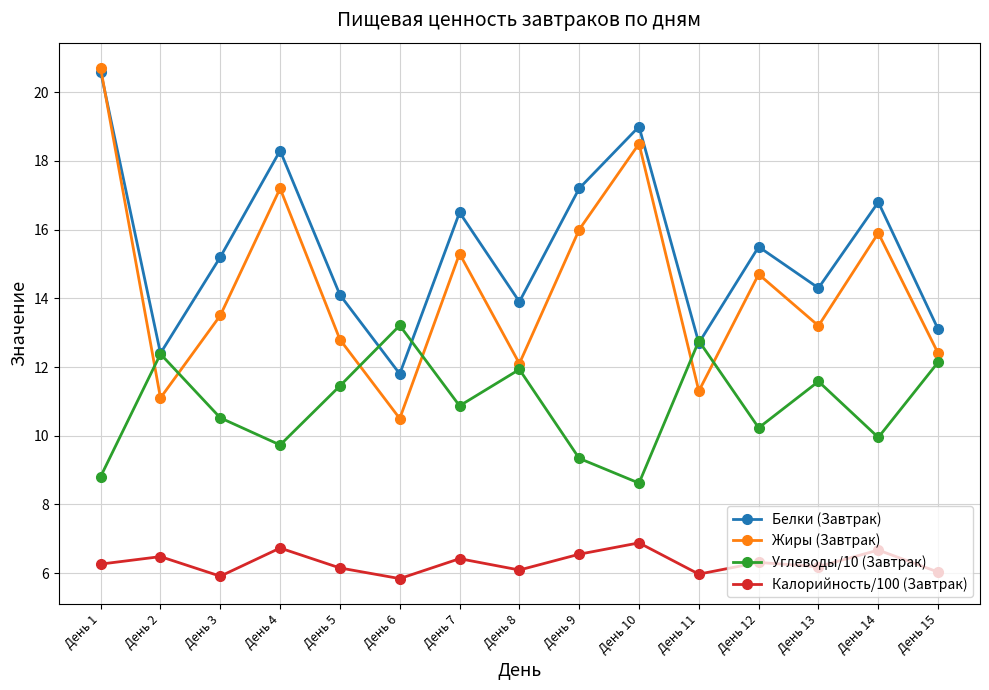

Which category has the lowest value in the Углеводы/10 (Завтрак) series?

День 10